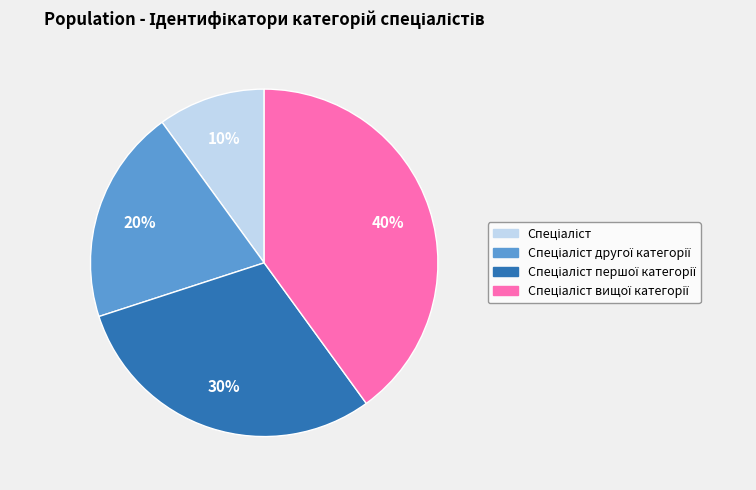

To the nearest percent, what is the difference between the largest and smallest slice percentages?

30%